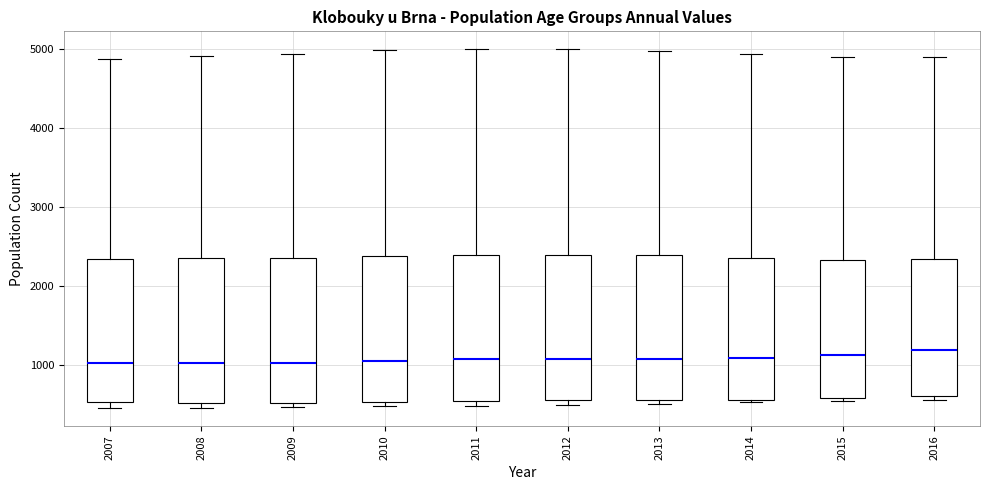

Reading left to right, read every box against the y-axis: the position of its median line, the range the box covers, and the ends of its whiskers. The values are not printed on the chart, so give them approximately, as read against the axis.

2007: median 1000, box 500 to 2300, whiskers 500 (just below the box's lower edge) to 4900
2008: median 1000, box 500 to 2400, whiskers 500 (just below the box's lower edge) to 4900
2009: median 1000, box 500 to 2400, whiskers 500 (just below the box's lower edge) to 4900
2010: median 1100, box 500 to 2400, whiskers 500 (just below the box's lower edge) to 5000
2011: median 1100, box 600 to 2400, whiskers 500 to 5000
2012: median 1100, box 600 to 2400, whiskers 500 to 5000
2013: median 1100, box 600 to 2400, whiskers 500 to 5000
2014: median 1100, box 600 to 2400, whiskers 500 to 4900
2015: median 1100, box 600 to 2300, whiskers 500 to 4900
2016: median 1200, box 600 to 2300, whiskers 600 (just below the box's lower edge) to 4900